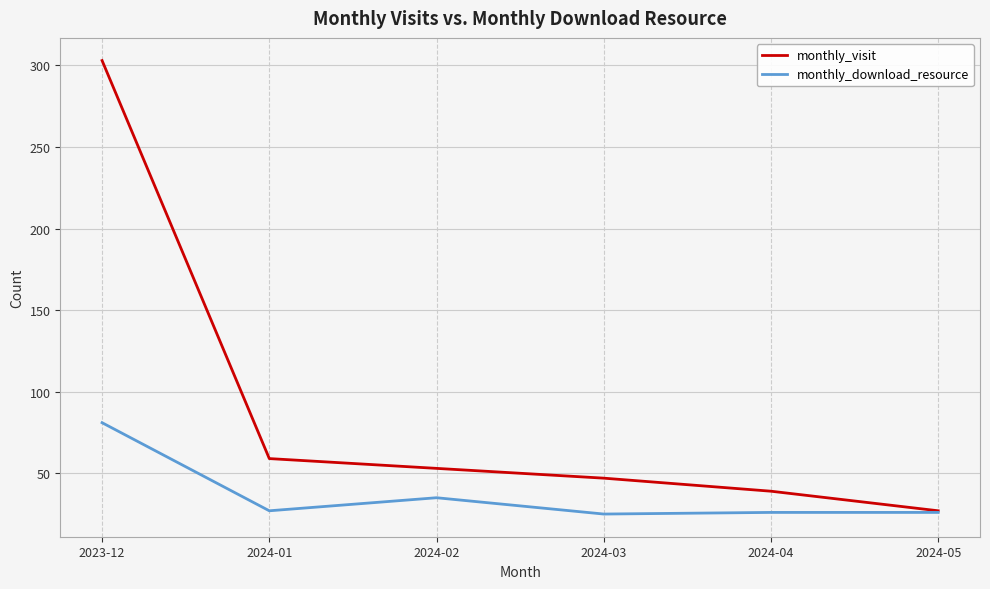

At which label is monthly_download_resource closest to 53?

2024-02